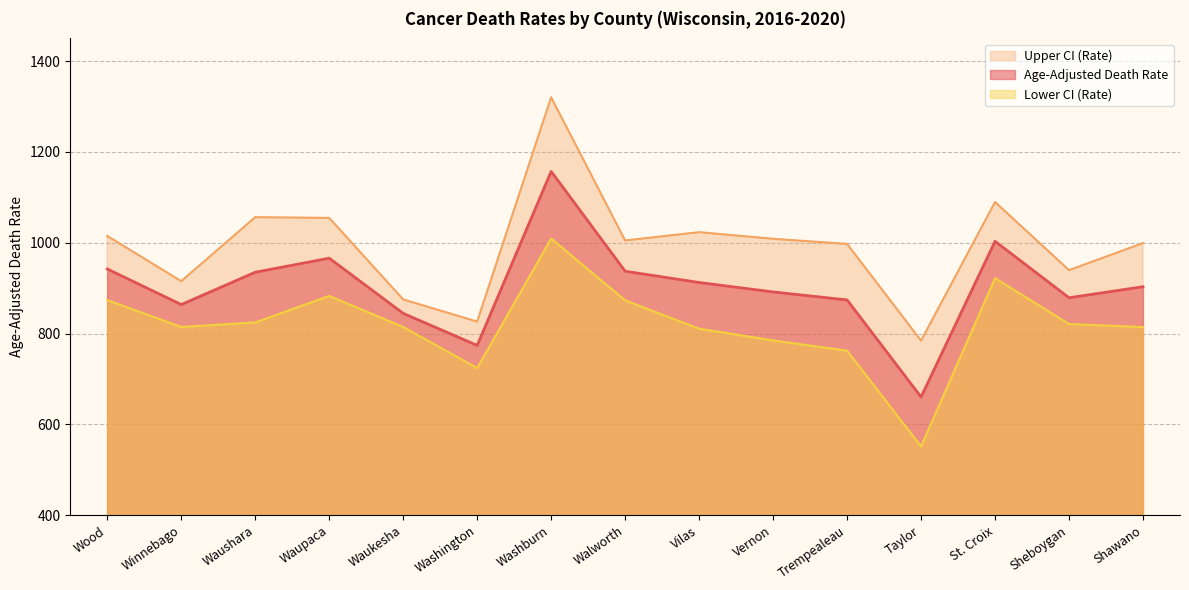

At which label is Lower CI (Rate) closest to 780?

Vernon